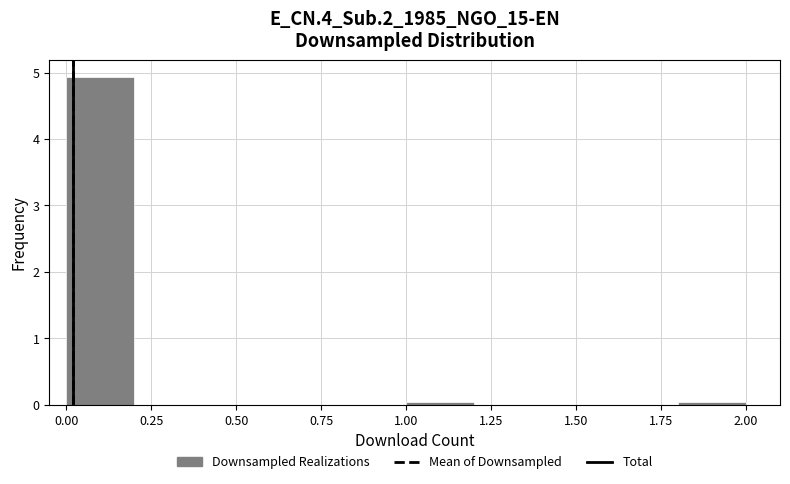

Over which range of the x-axis is the bar tallest?

0.0 to 0.2